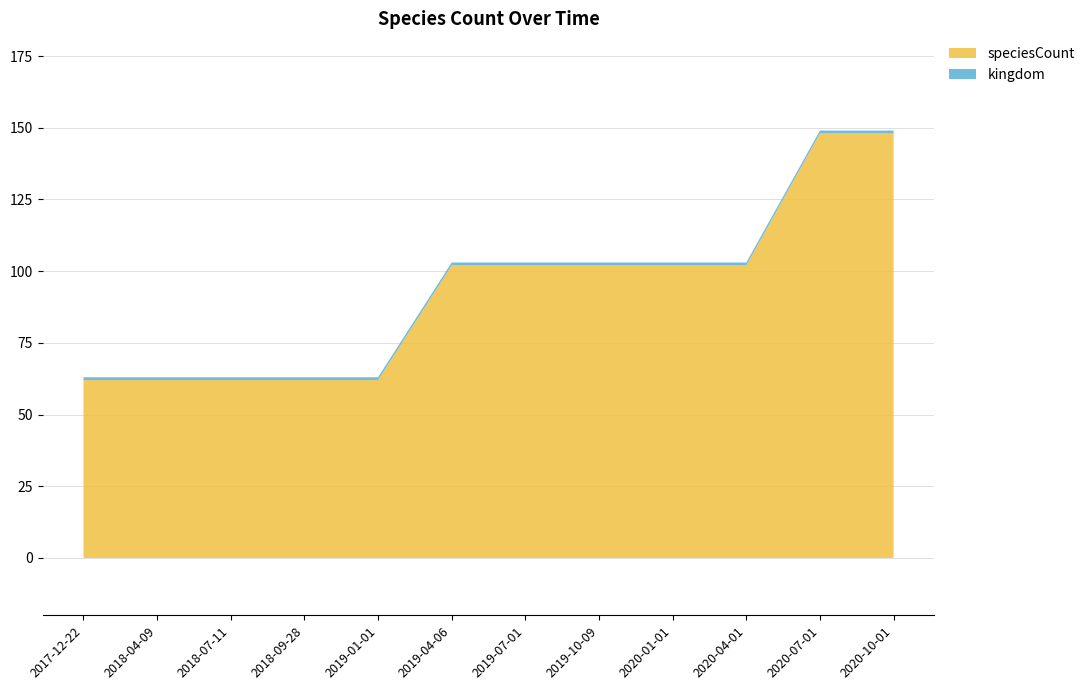

Reading right to left, transcribe all the data shown in this chart.

speciesCount: 148	148	102	102	102	102	102	62	62	62	62	62
kingdom: 1	1	1	1	1	1	1	1	1	1	1	1